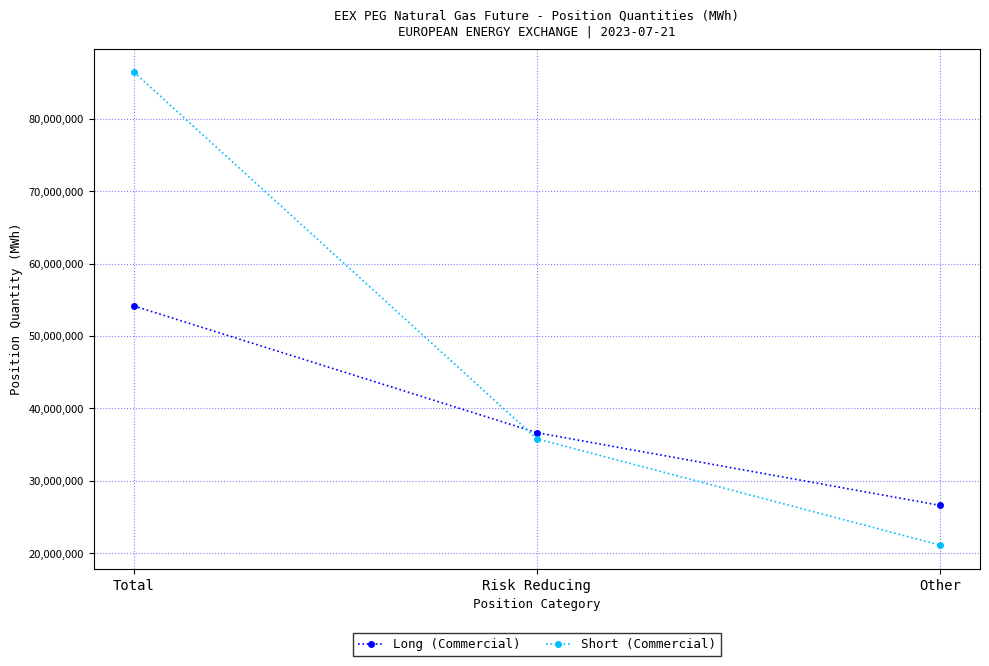

What is the difference between the Short (Commercial) values at Other and Risk Reducing?

14654659.0